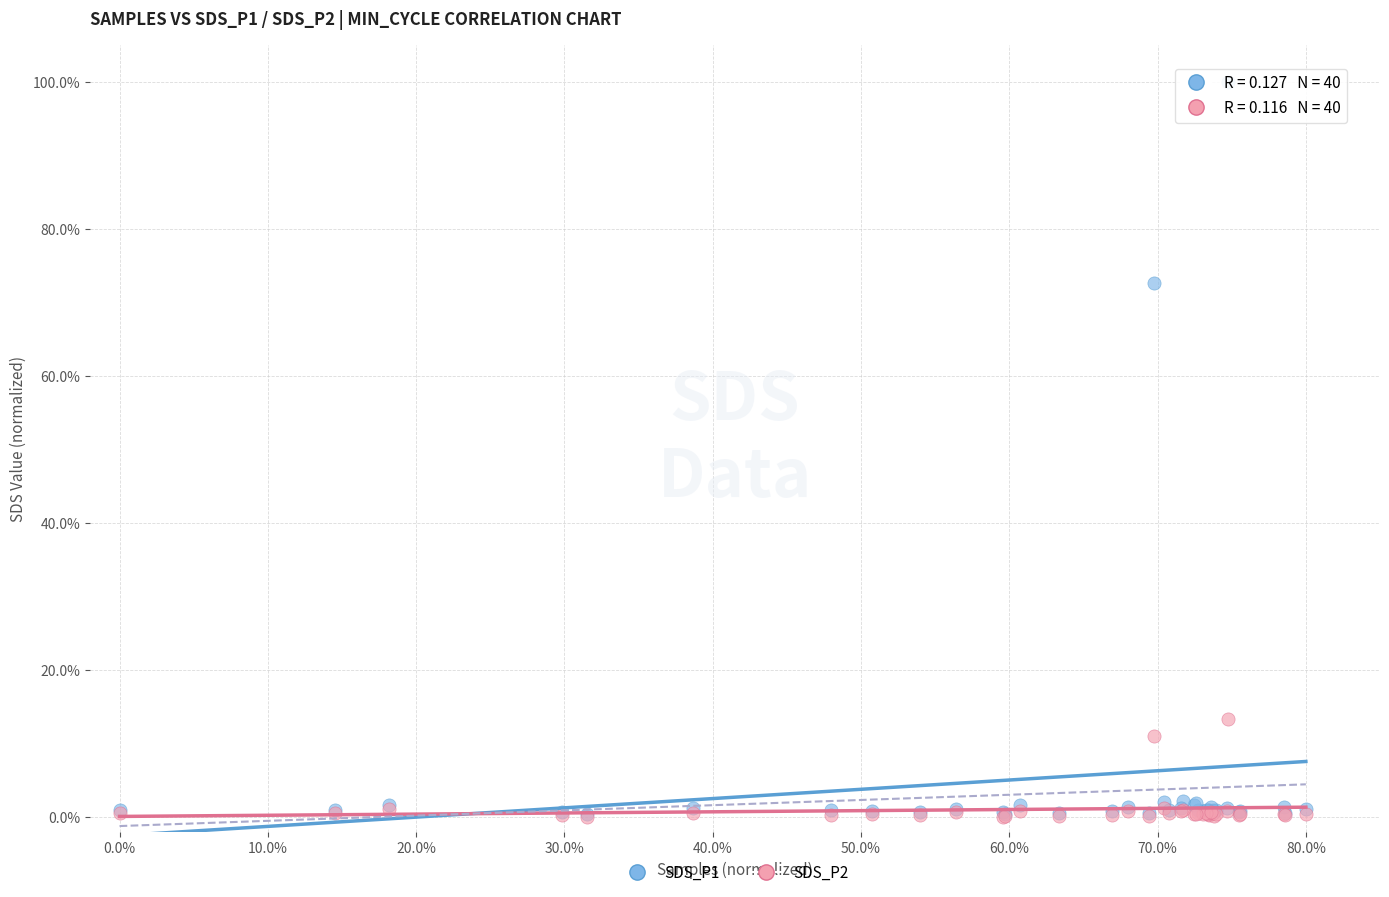

Which series contains the highest Y value?

SDS_P1